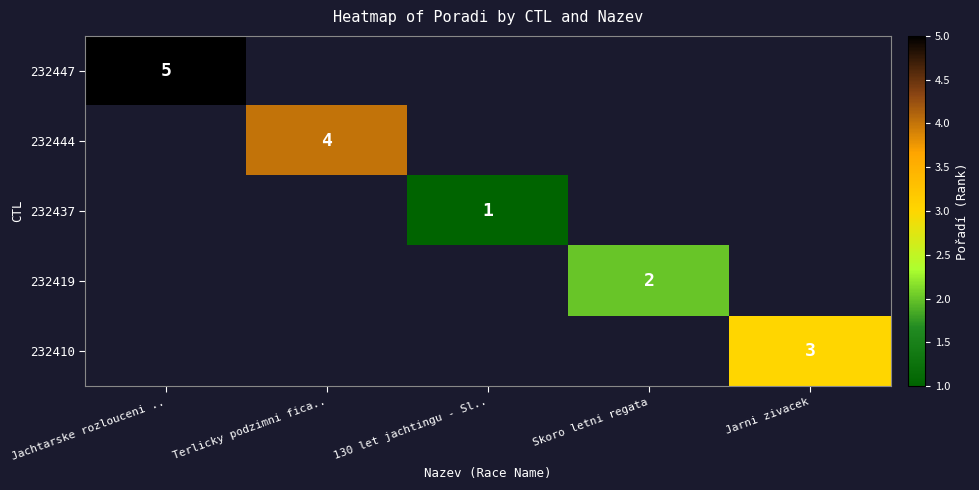

The value of 232410 at Jarni zivacek is 3. True or false?

True